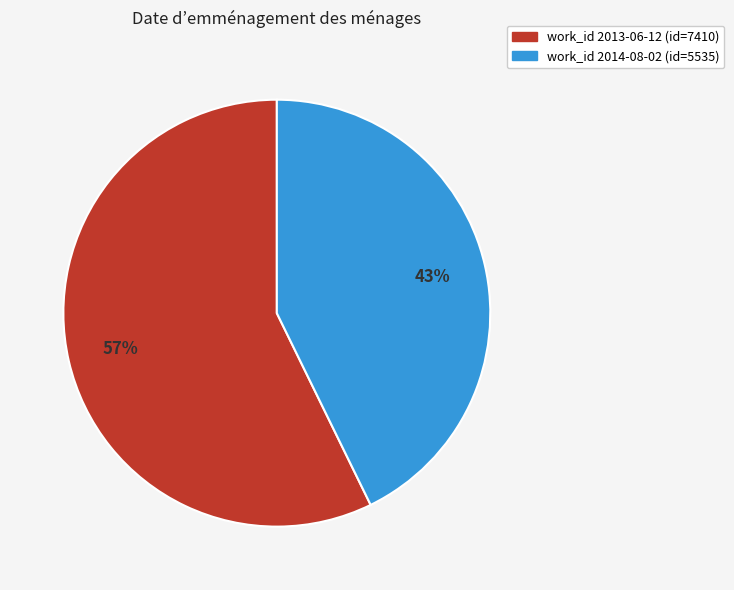

Does any single category account for the majority?

Yes